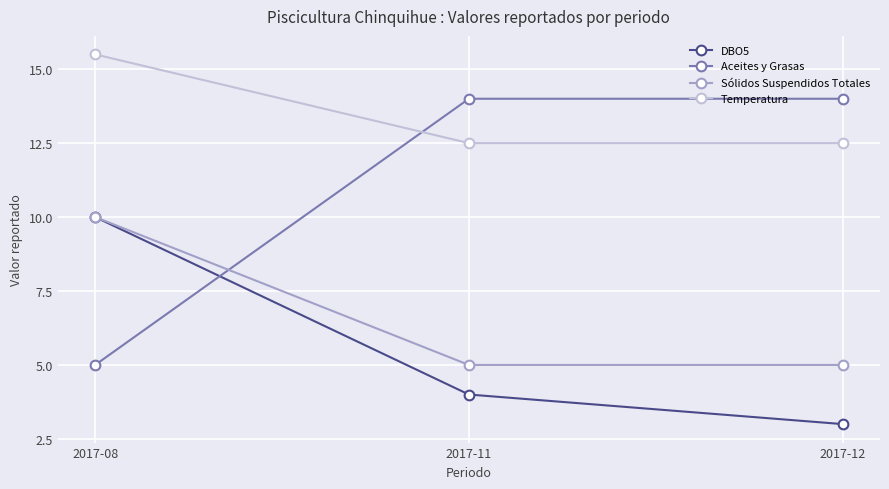

The value of DBO5 at 2017-11 is 6.2. True or false?

False